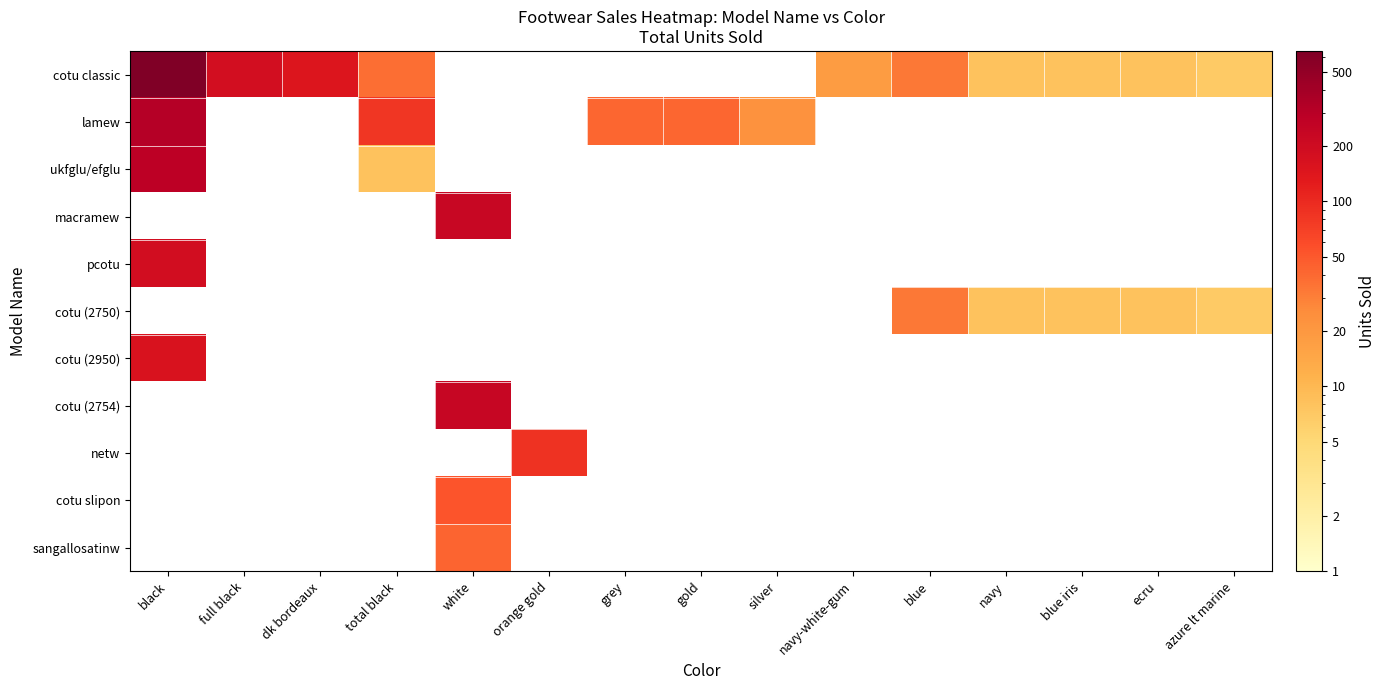

What is the minimum value shown in the chart?

7.0